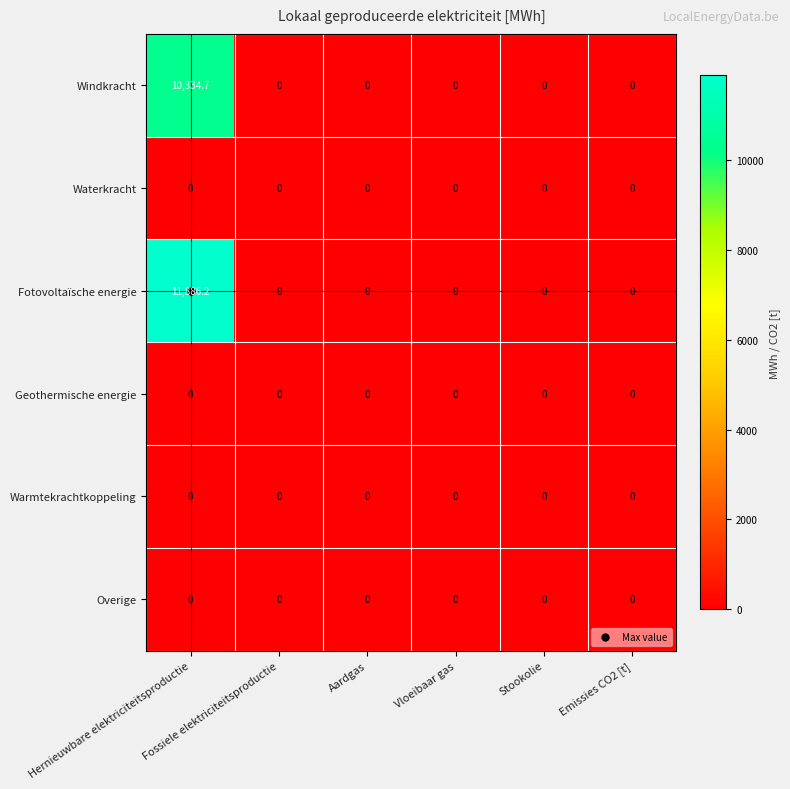

What is the difference between the highest and lowest values at Hernieuwbare elektriciteitsproductie?

11886.2